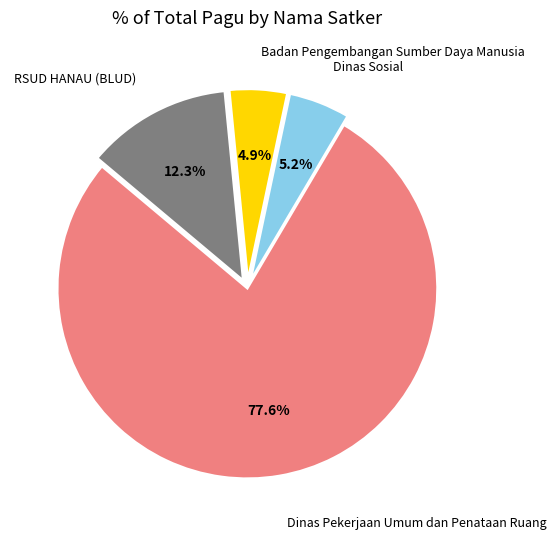

Does Dinas Pekerjaan Umum dan Penataan Ruang account for over 50% of the chart?

Yes